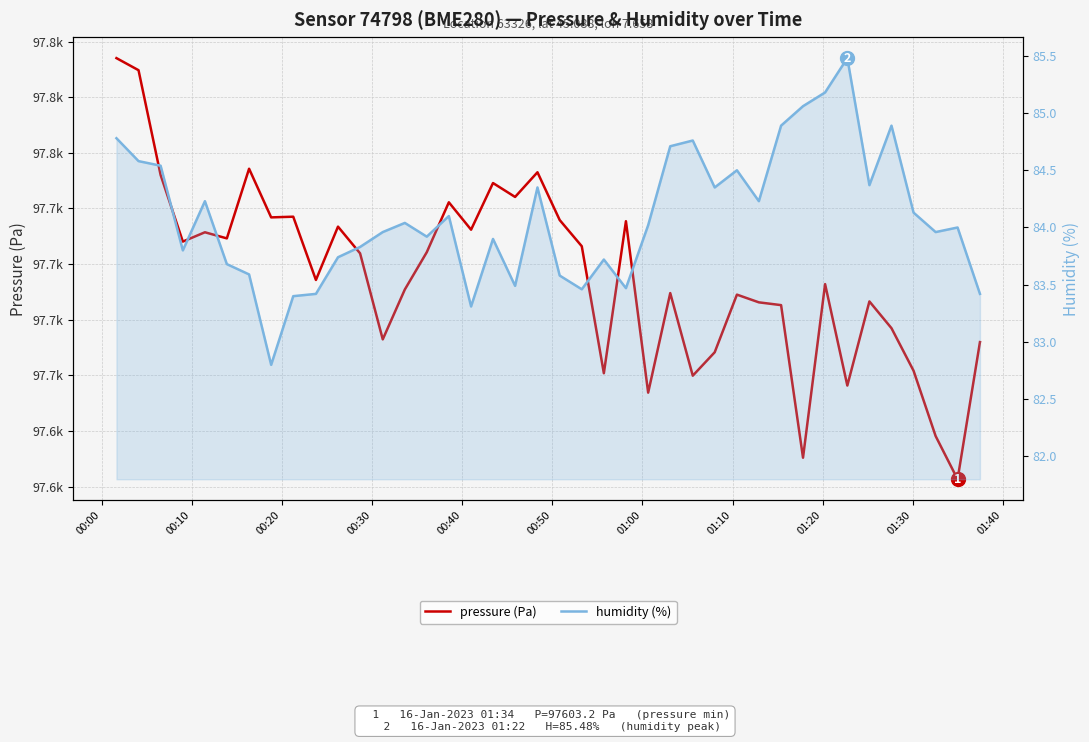

At how many categories does at least one series exceed 71577?

40